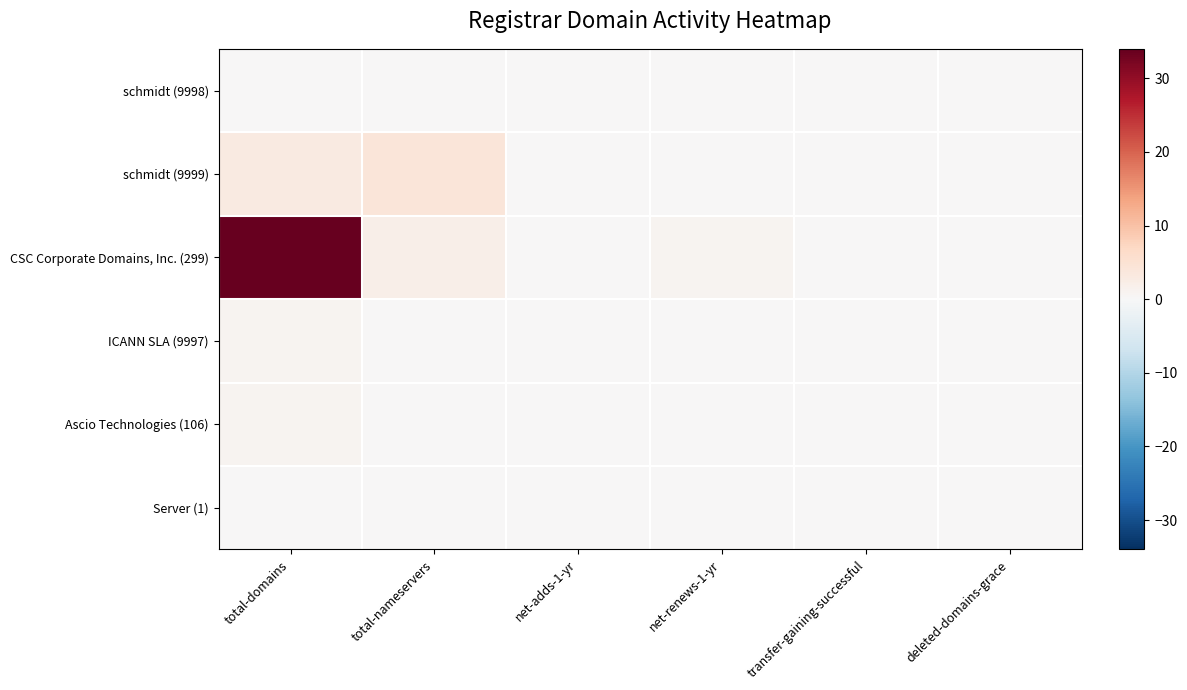

Between net-renews-1-yr and transfer-gaining-successful, which series saw the biggest shift?

CSC Corporate Domains, Inc. (299)